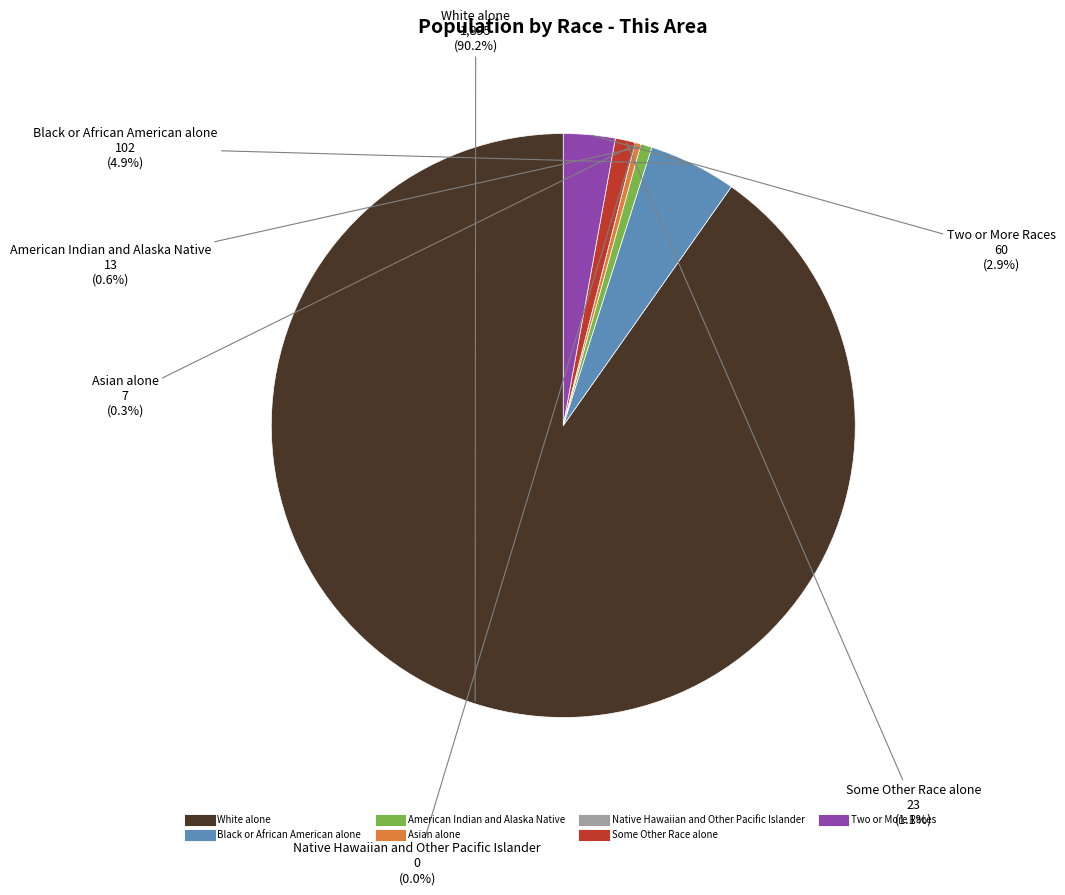

Combined, what portion of the pie is American Indian and Alaska Native and Two or More Races?

3.5%